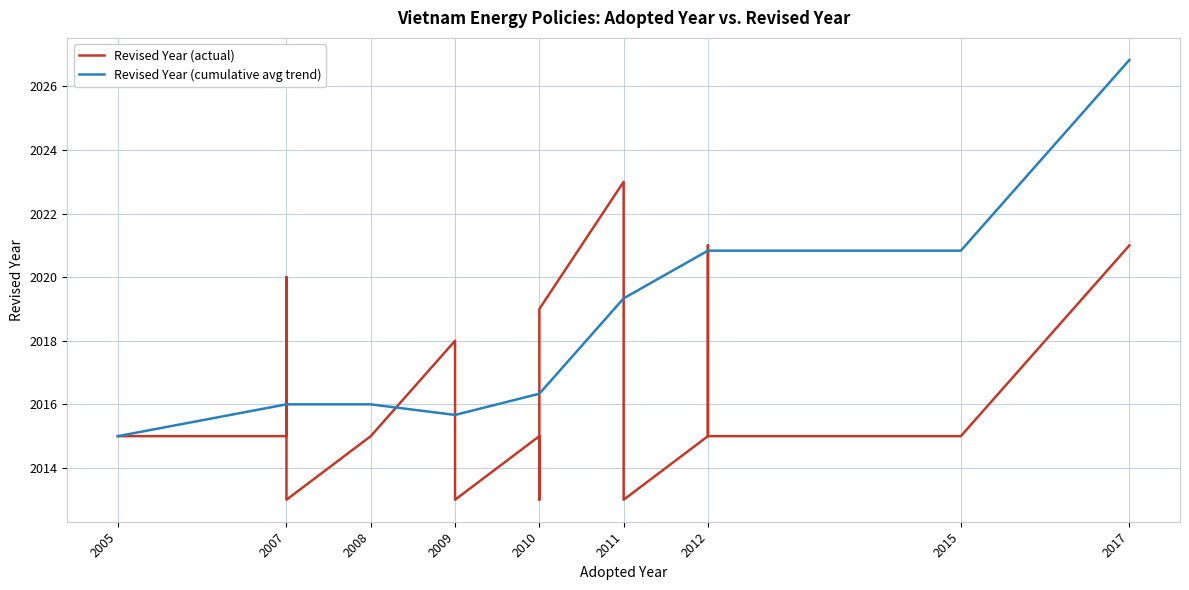

Read the value at 2007, to the nearest 5.

2015